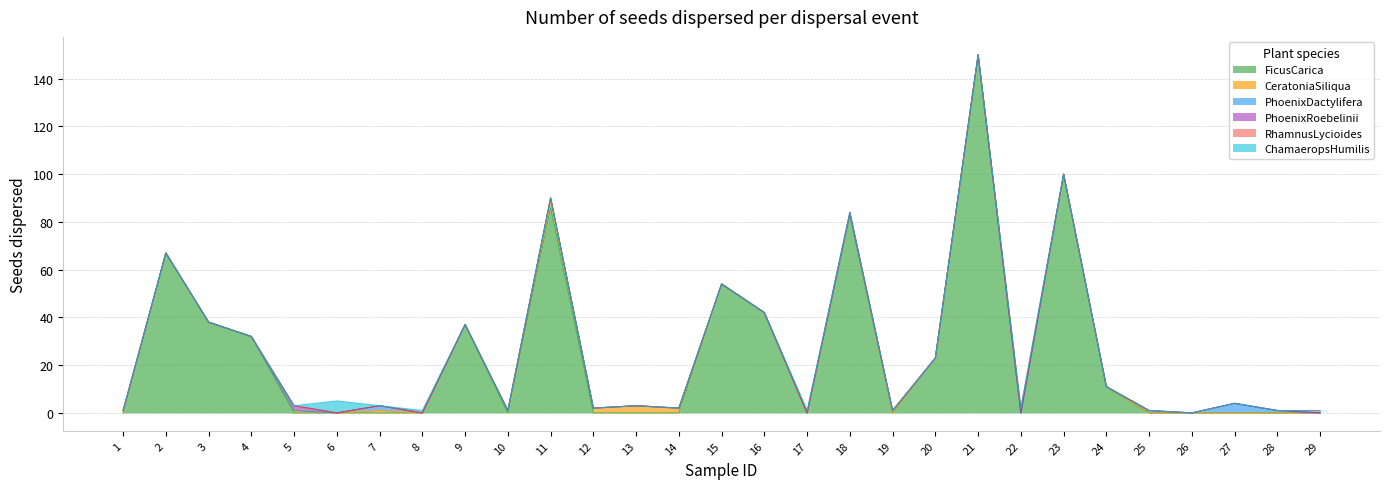

Reading right to left, what are all the values shown in this chart?

FicusCarica: 29=0	28=0	27=0	26=0	25=0	24=11	23=100	22=0	21=150	20=23	19=0	18=83	17=0	16=42	15=54	14=0	13=0	12=0	11=86	10=0	9=37	8=0	7=0	6=0	5=0	4=32	3=38	2=67	1=0
CeratoniaSiliqua: 29=0	28=0	27=0	26=0	25=0	24=0	23=0	22=0	21=0	20=0	19=0	18=0	17=0	16=0	15=0	14=2	13=3	12=2	11=4	10=1	9=0	8=0	7=1	6=0	5=1	4=0	3=0	2=0	1=0
PhoenixDactylifera: 29=0	28=1	27=4	26=0	25=1	24=0	23=0	22=0	21=0	20=0	19=1	18=0	17=0	16=0	15=0	14=0	13=0	12=0	11=0	10=0	9=0	8=0	7=2	6=0	5=0	4=0	3=0	2=0	1=1
PhoenixRoebelinii: 29=0	28=0	27=0	26=0	25=0	24=0	23=0	22=0	21=0	20=0	19=0	18=1	17=0	16=0	15=0	14=0	13=0	12=0	11=0	10=0	9=0	8=0	7=0	6=0	5=2	4=0	3=0	2=0	1=0
RhamnusLycioides: 29=1	28=0	27=0	26=0	25=0	24=0	23=0	22=2	21=0	20=0	19=0	18=0	17=0	16=0	15=0	14=0	13=0	12=0	11=0	10=0	9=0	8=0	7=0	6=0	5=0	4=0	3=0	2=0	1=0
ChamaeropsHumilis: 29=0	28=0	27=0	26=0	25=0	24=0	23=0	22=0	21=0	20=0	19=0	18=0	17=1	16=0	15=0	14=0	13=0	12=0	11=0	10=0	9=0	8=1	7=0	6=5	5=0	4=0	3=0	2=0	1=0